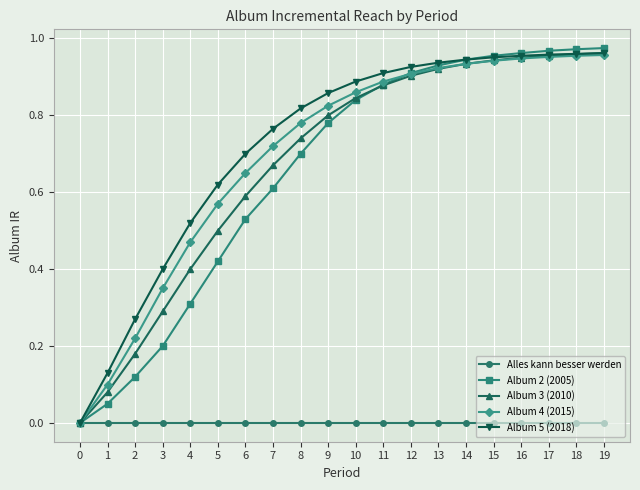

Is the value of Album 2 (2005) at 4 greater than the value of Alles kann besser werden at 19?

Yes